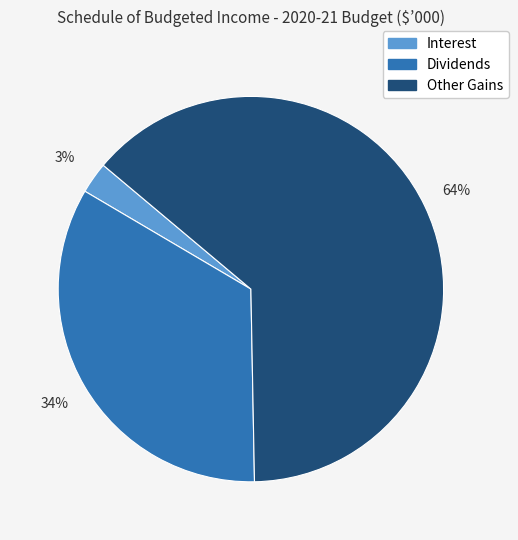

Is there any slice that represents more than half of the pie?

Yes